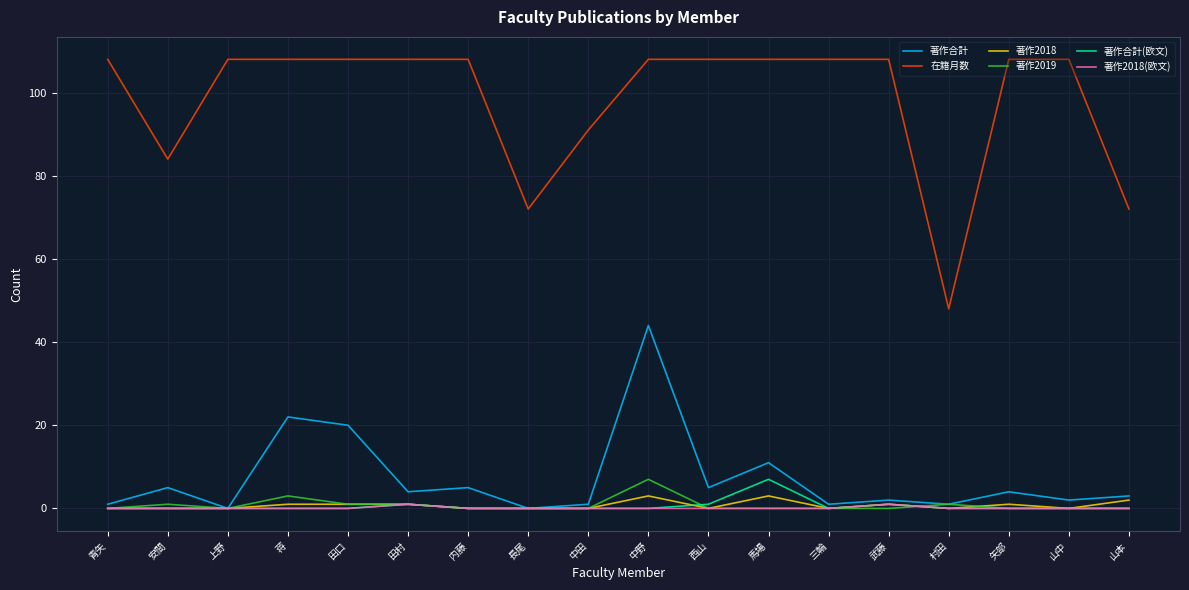

True or false: 著作合計 has more than 2 points higher than both neighbors.

True